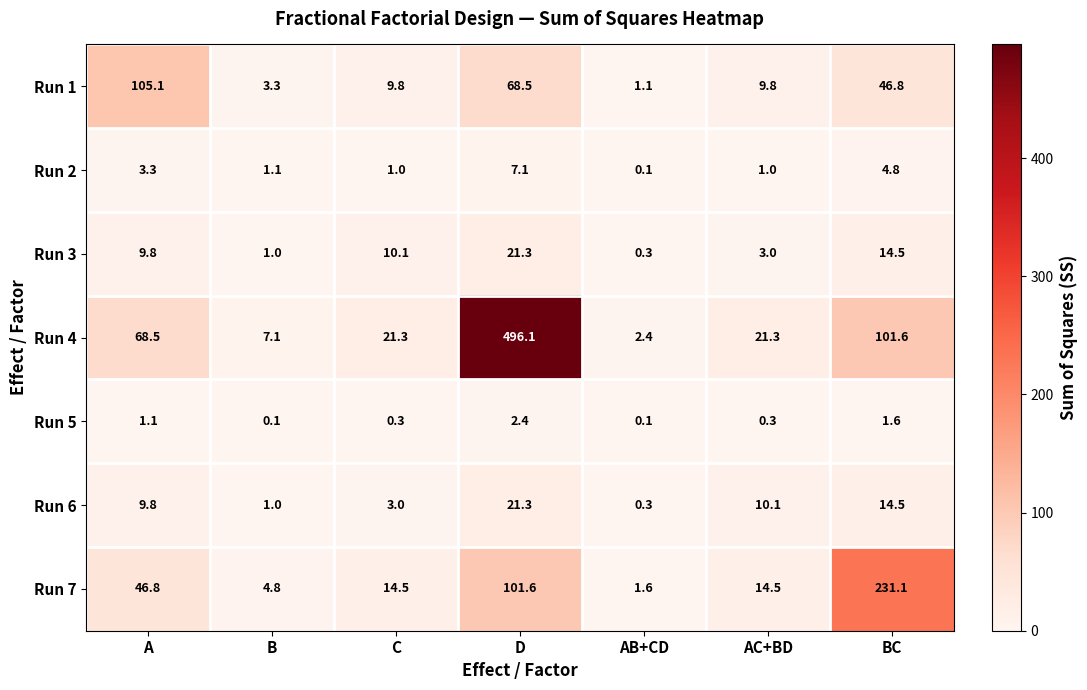

Which category has the lowest value in the Run 3 series?

AB+CD